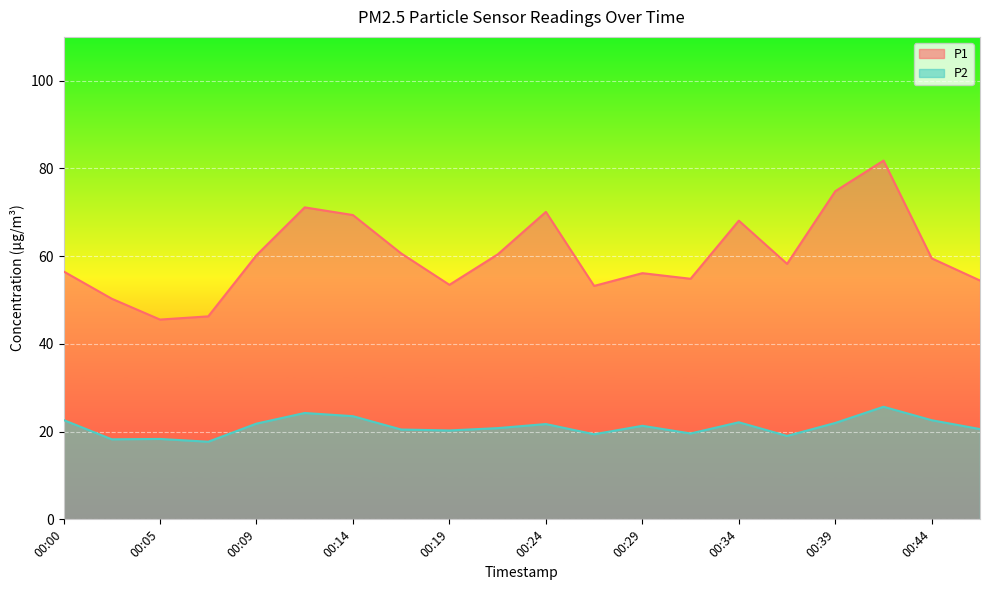

What is the average value of the P2 series?

21.1